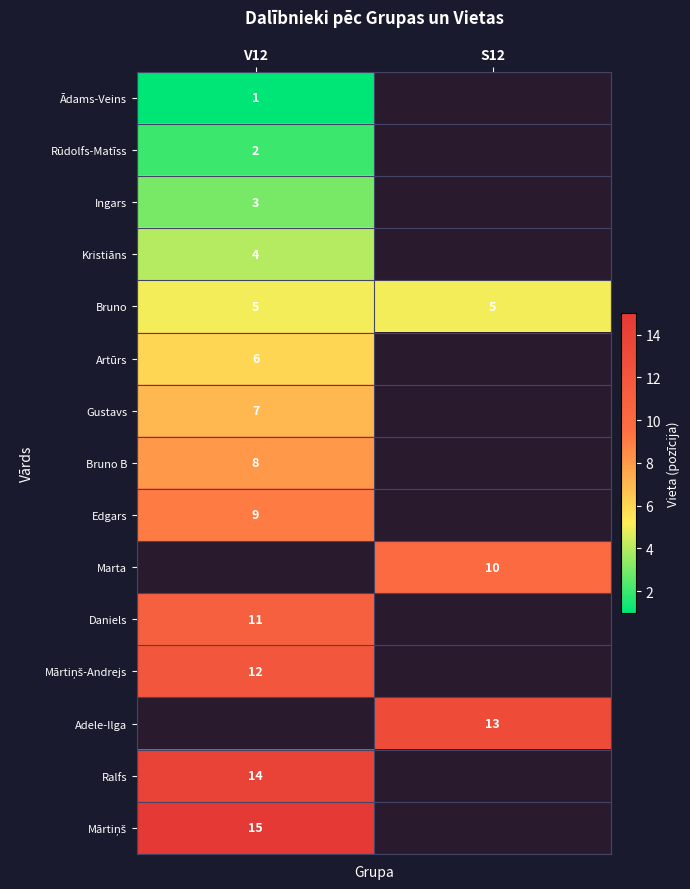

Is it true that Bruno B equals 12 at V12?

False